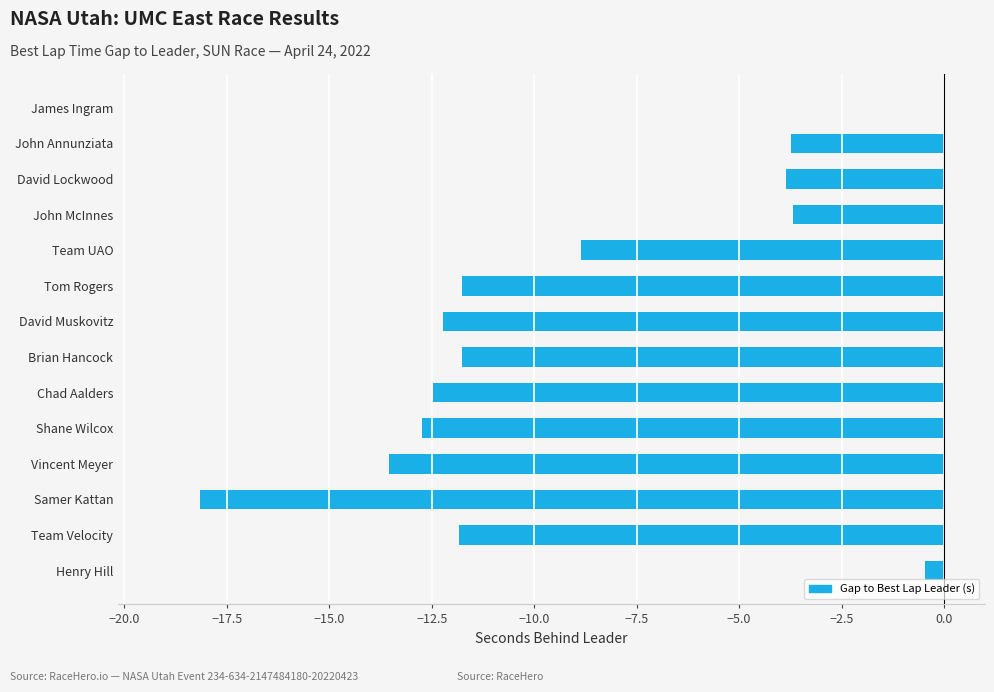

How many data points does each series have?

14